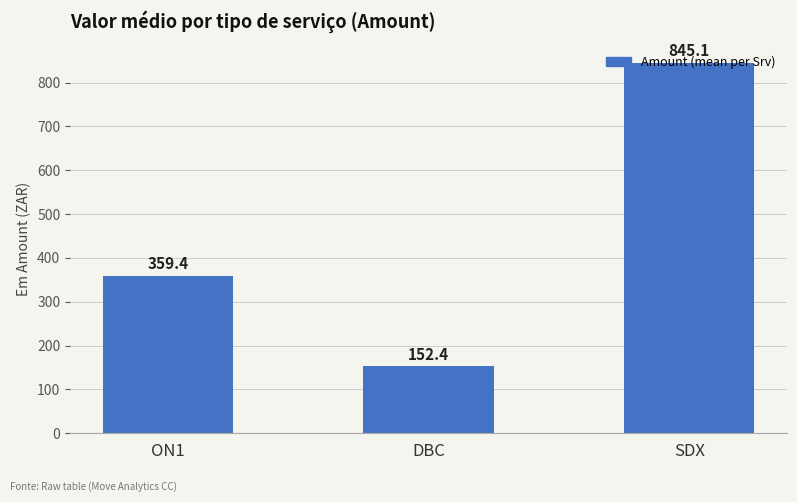

What is the minimum value shown in the chart?

152.4